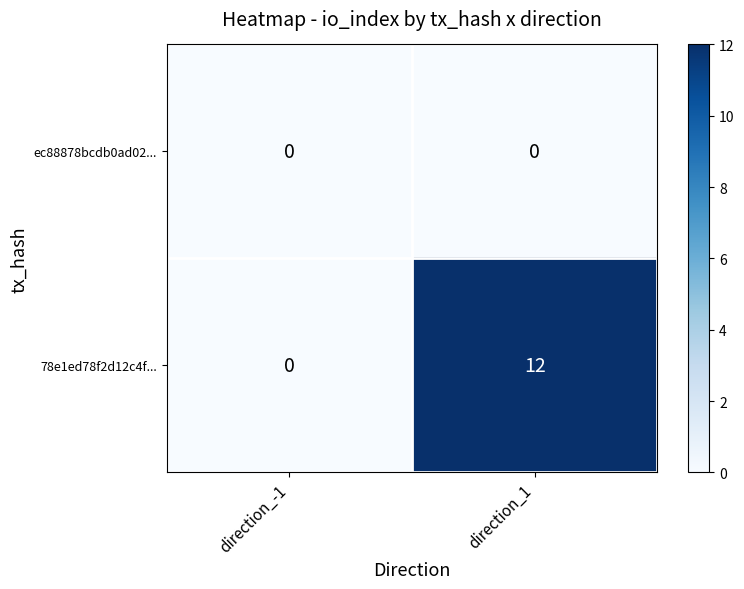

Rank the series by their maximum value, from highest to lowest.

78e1ed78f2d12c4f..., ec88878bcdb0ad02...